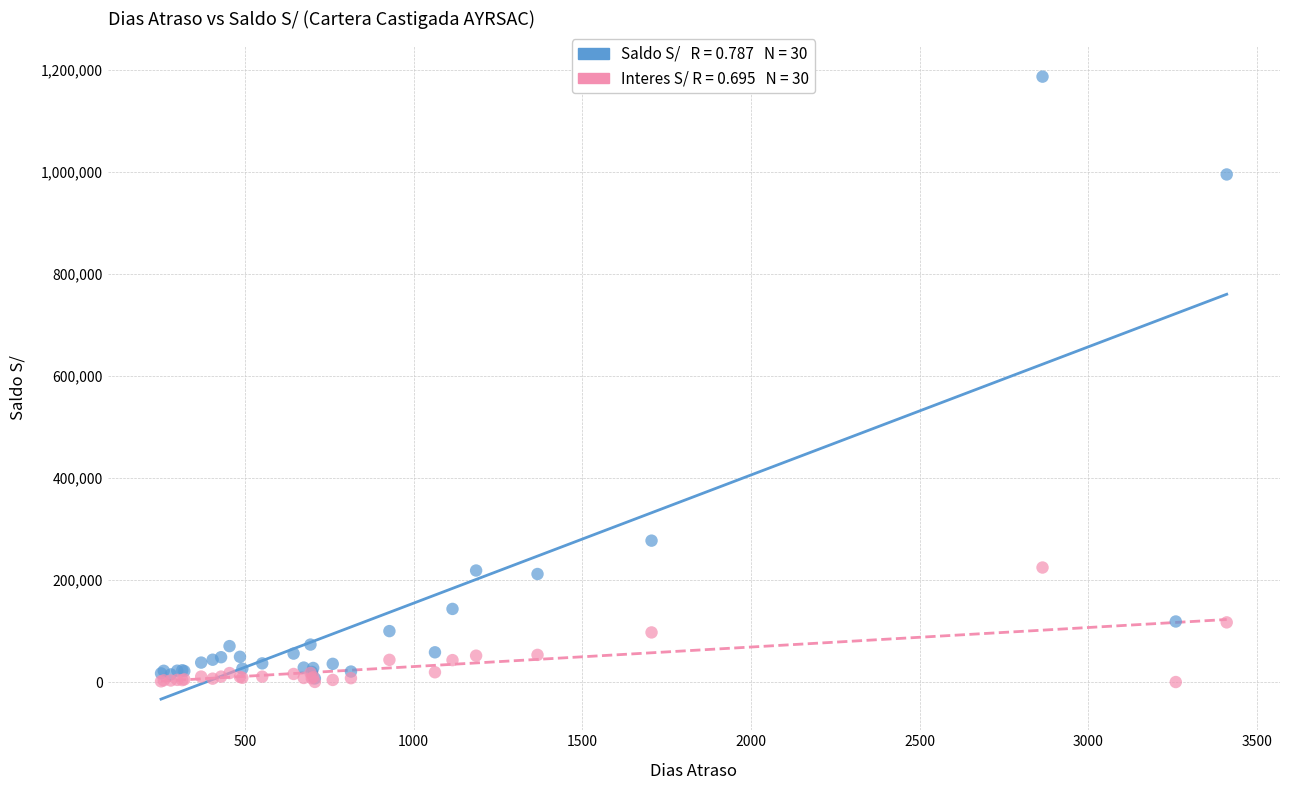

Across all series, what Y value is closest to 593546?

277264.1